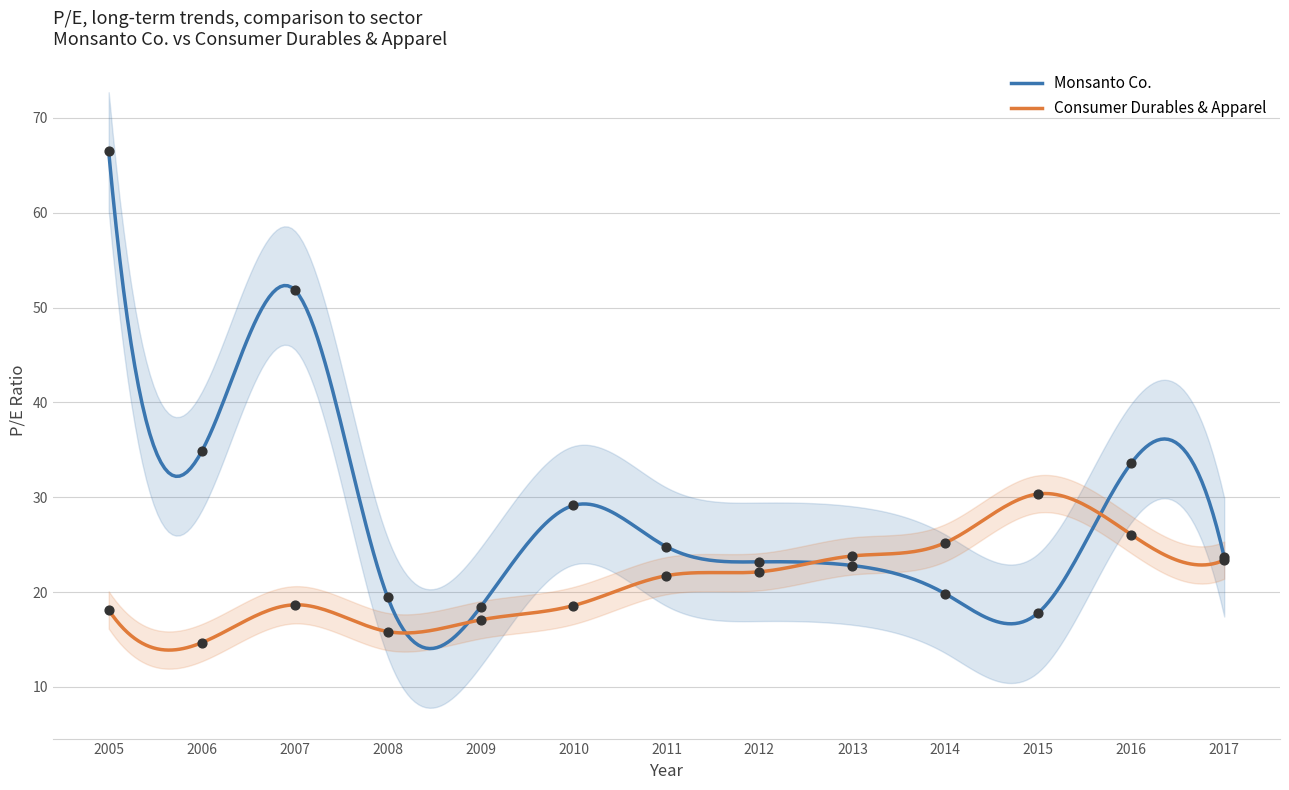

What is the total value across all series at 2009?

35.5